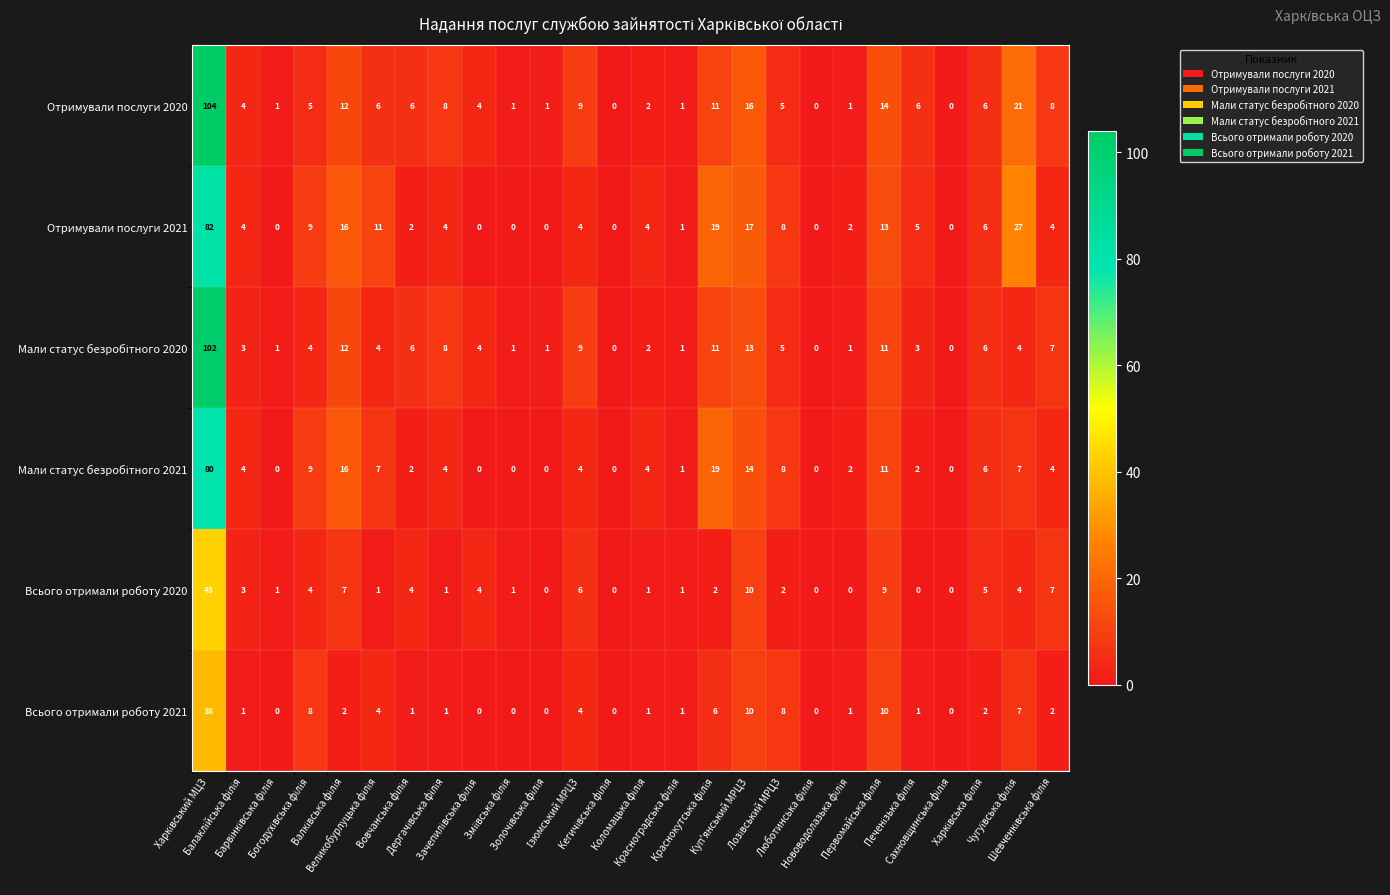

Which series has the largest total across all categories?

Отримували послуги 2020